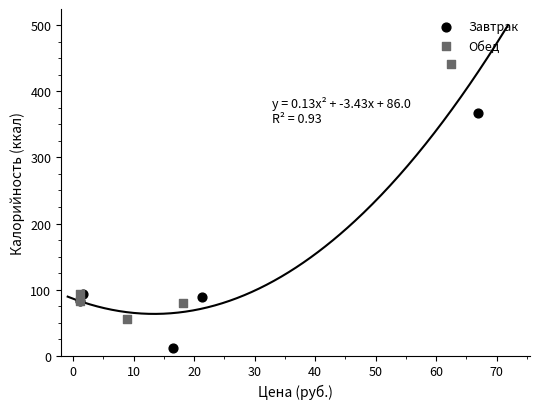

Which series has the largest Y range (max minus min)?

Обед